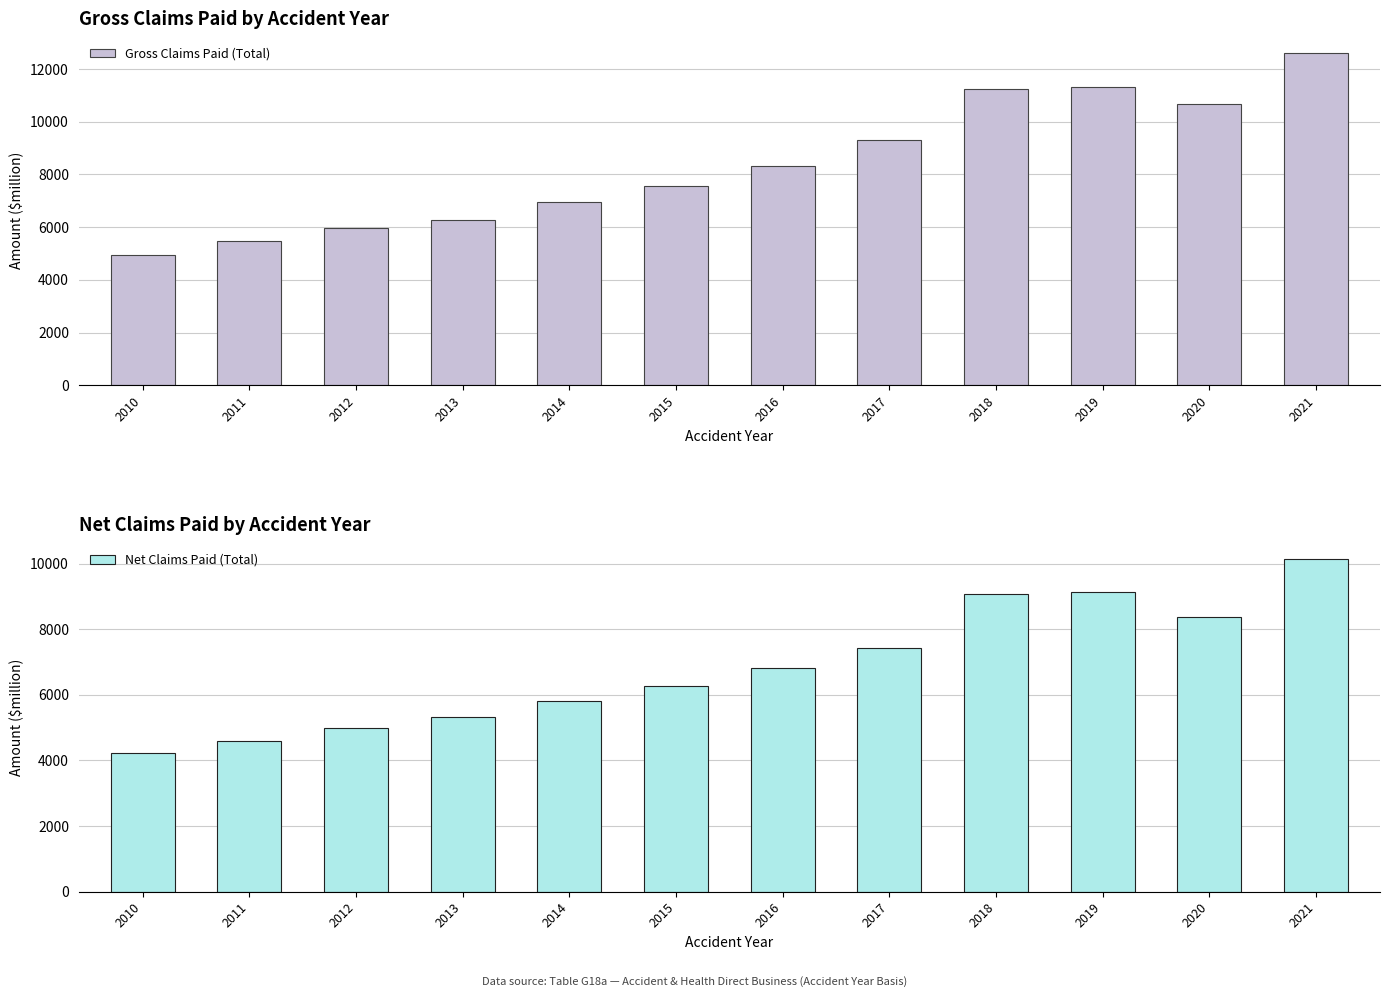

What is the maximum value shown in the chart?

12622.5